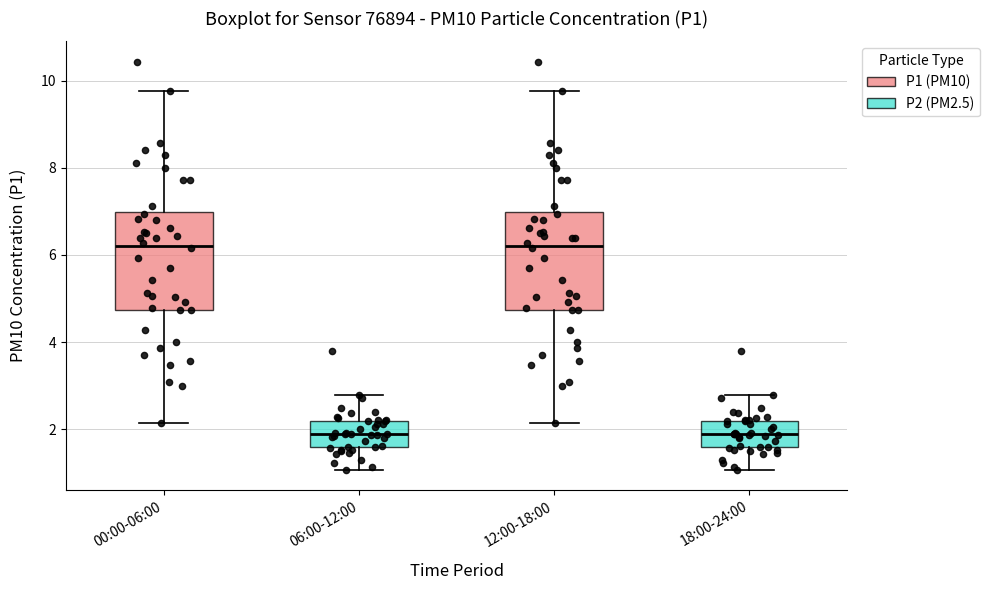

Reading left to right, transcribe this box plot: for each box, give where its median line is, the range the box spans, and where its two whiskers end, as read against the y-axis. The values are not printed on the chart, so give them approximately, as read against the axis.

00:00-06:00: median 6.2, box 4.8 to 7.0, whiskers 2.2 to 9.8
06:00-12:00: median 2.0, box 1.6 to 2.2, whiskers 1.0 to 2.8
12:00-18:00: median 6.2, box 4.8 to 7.0, whiskers 2.2 to 9.8
18:00-24:00: median 2.0, box 1.6 to 2.2, whiskers 1.0 to 2.8